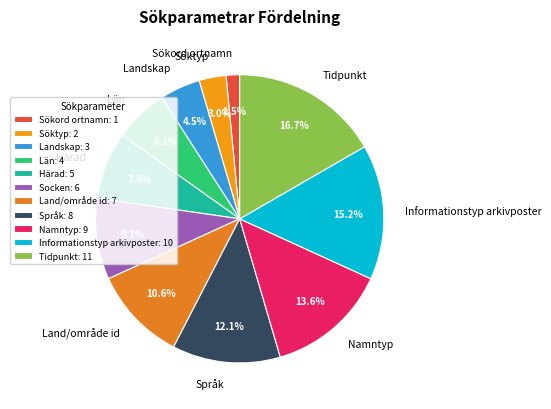

The Språk slice represents 22% of the pie. True or false?

False